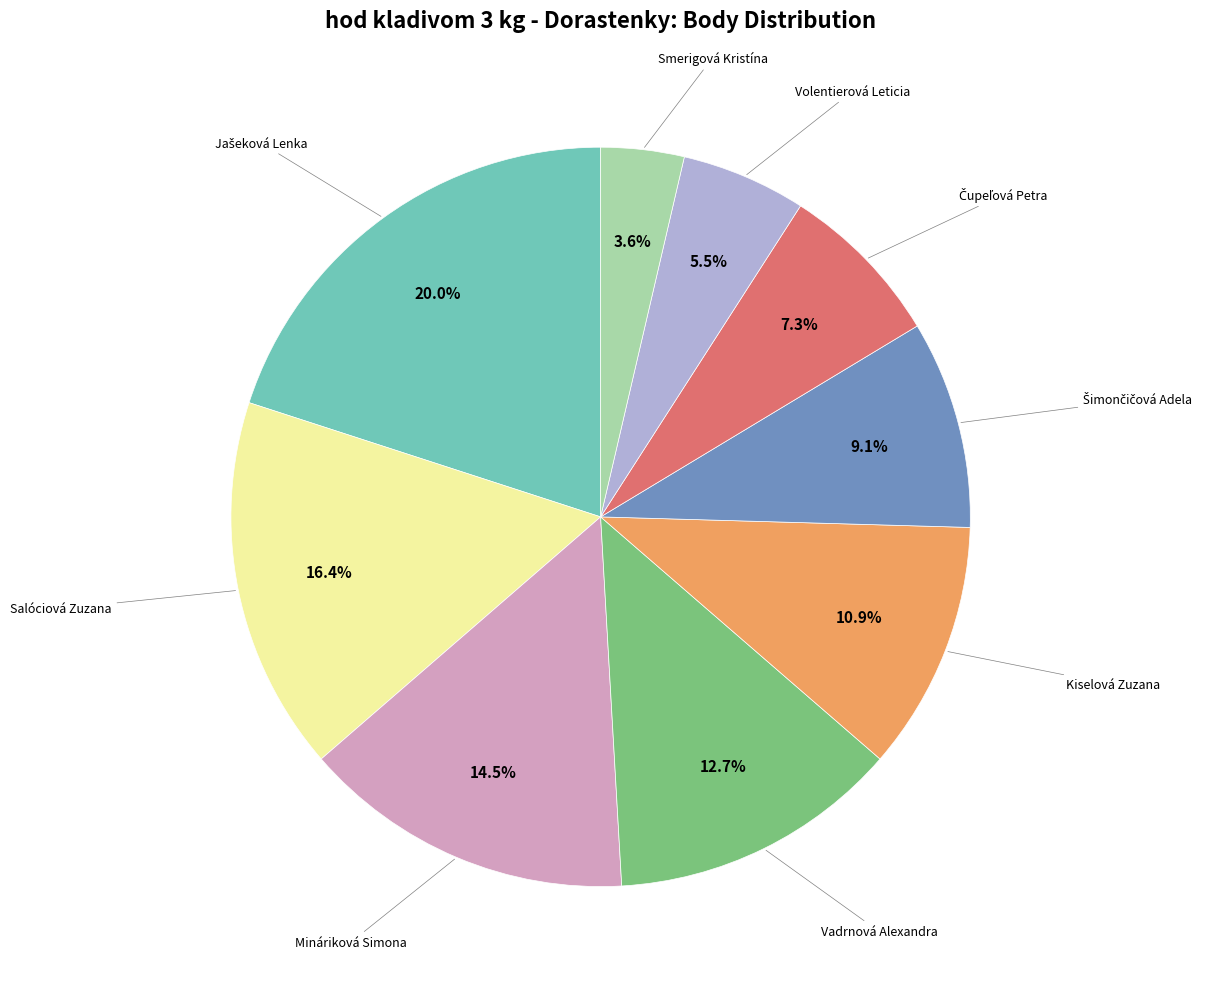

Count the number of slices in the pie.

9